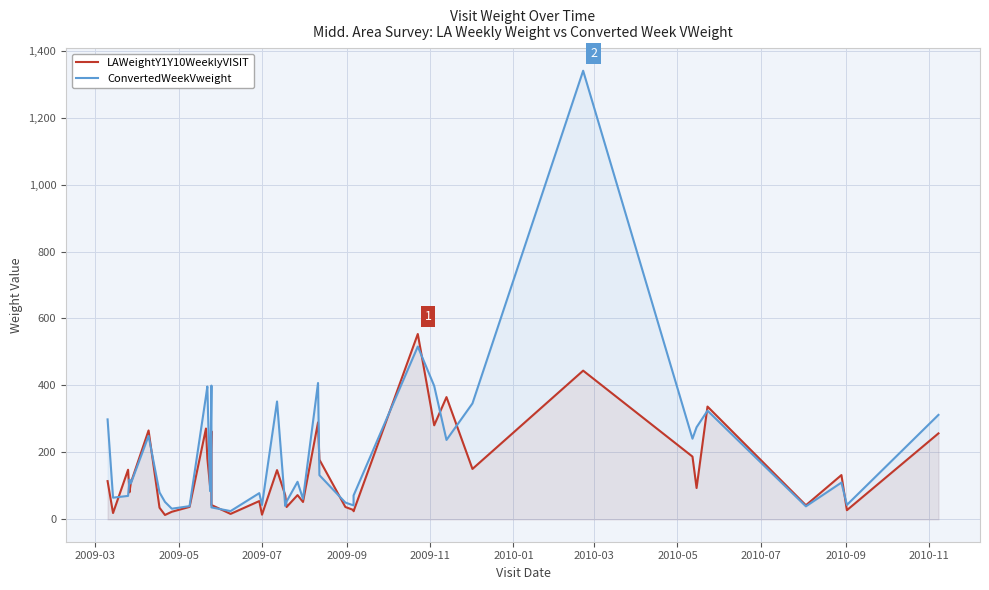

True or false: LAWeightY1Y10WeeklyVISIT has a value of 9.7 at 27.

False